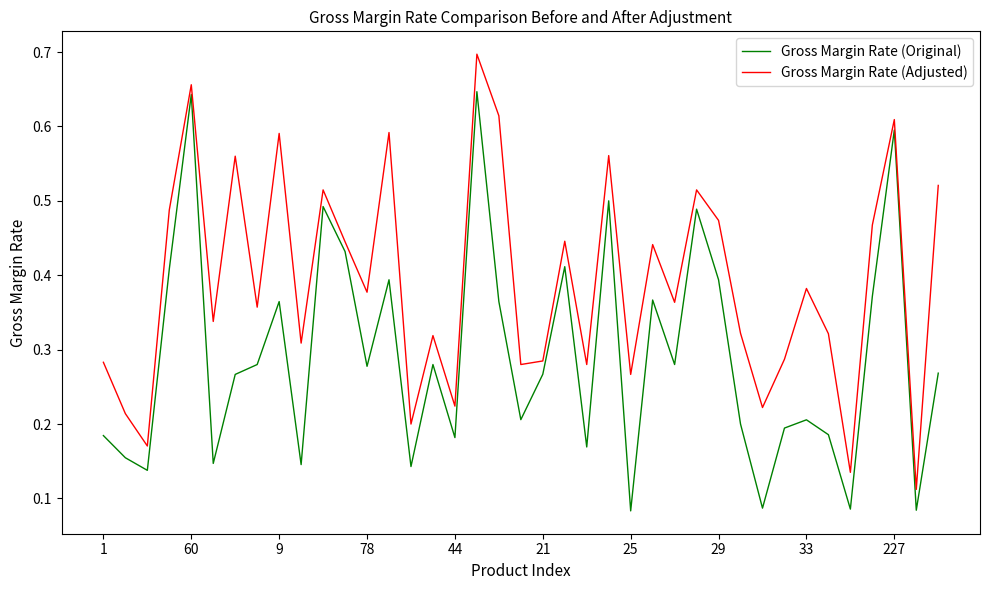

At how many categories does at least one series exceed 0?

39